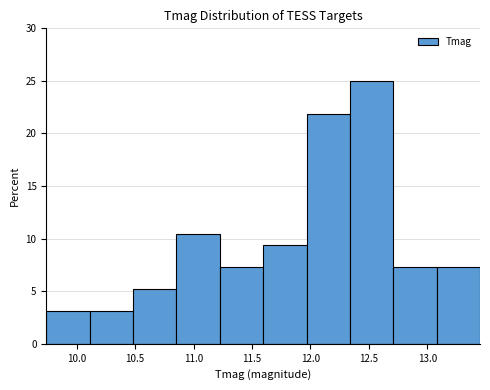

Reading left to right, list every bar in this chart as the range it spans on the x-axis followed by its height. Neither the bar edges nor the heights are printed on the chart, so give them approximately, as read against the axes.

9.75 to 10.10: 3.0
10.10 to 10.50: 3.0
10.50 to 10.85: 5.0
10.85 to 11.20: 10.5
11.20 to 11.60: 7.5
11.60 to 11.95: 9.5
11.95 to 12.35: 22.0
12.35 to 12.70: 25.0
12.70 to 13.10: 7.5
13.10 to 13.45: 7.5